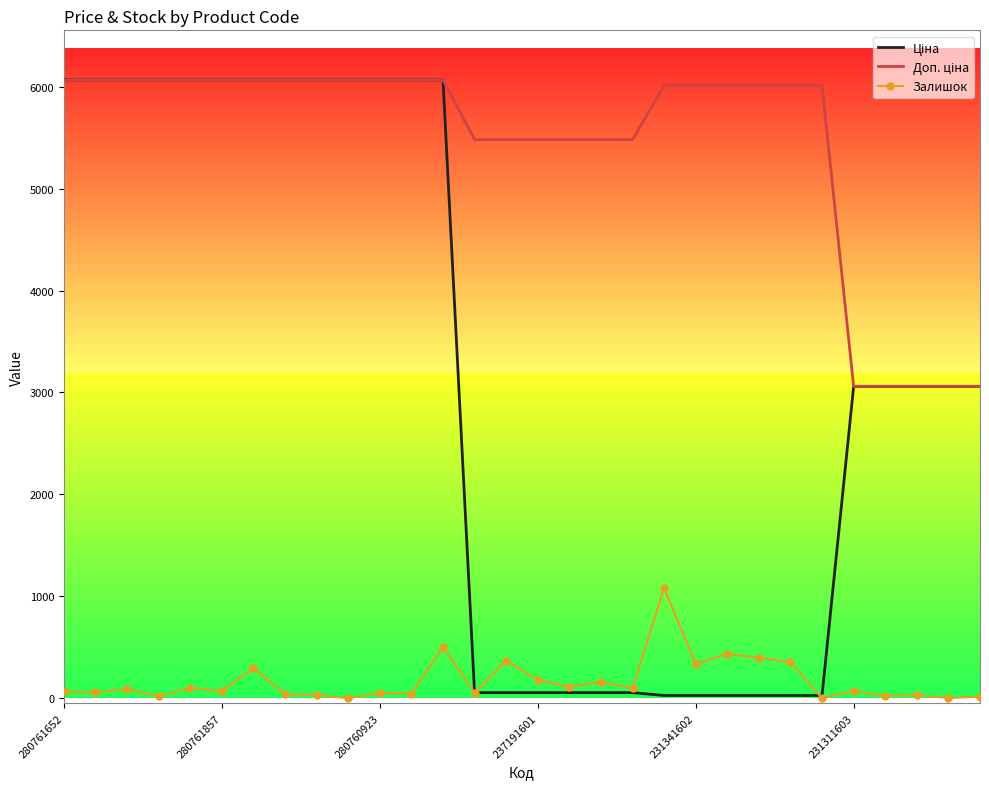

True or false: Доп. ціна and Ціна intersect in this chart.

False